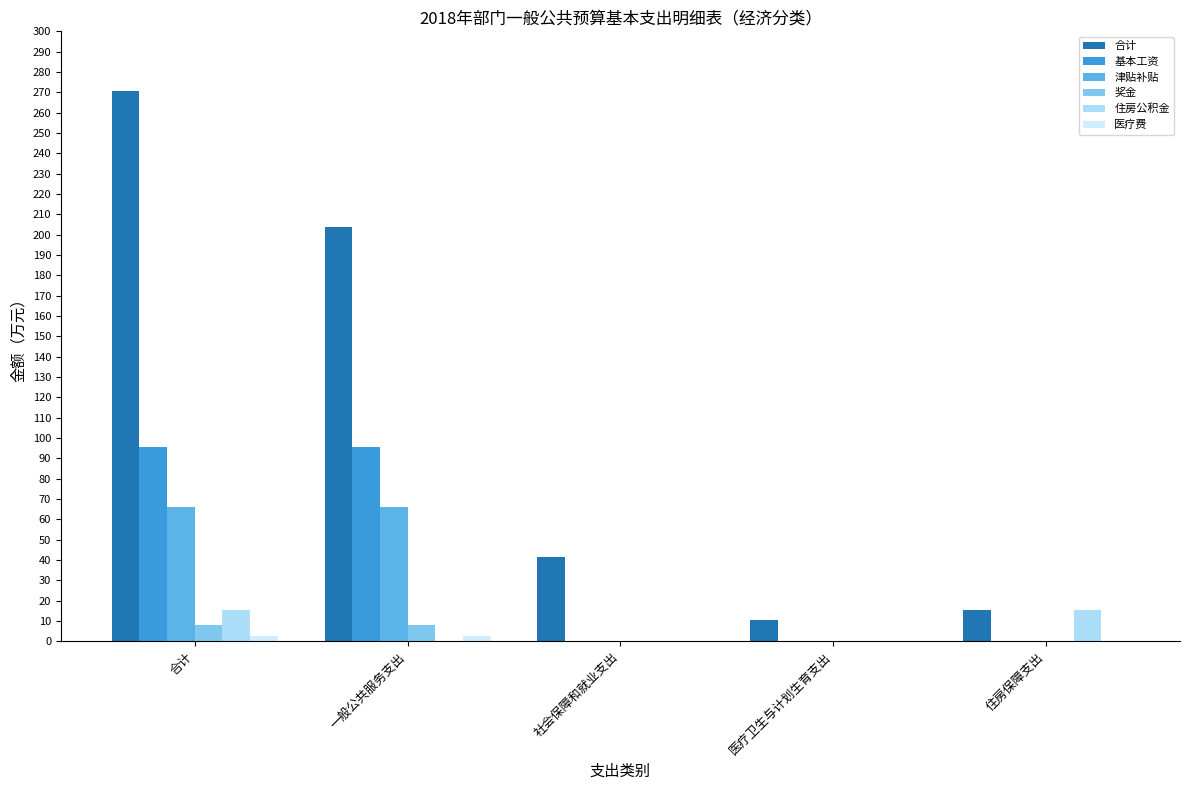

What is the total value across all series at 社会保障和就业支出?

41.3